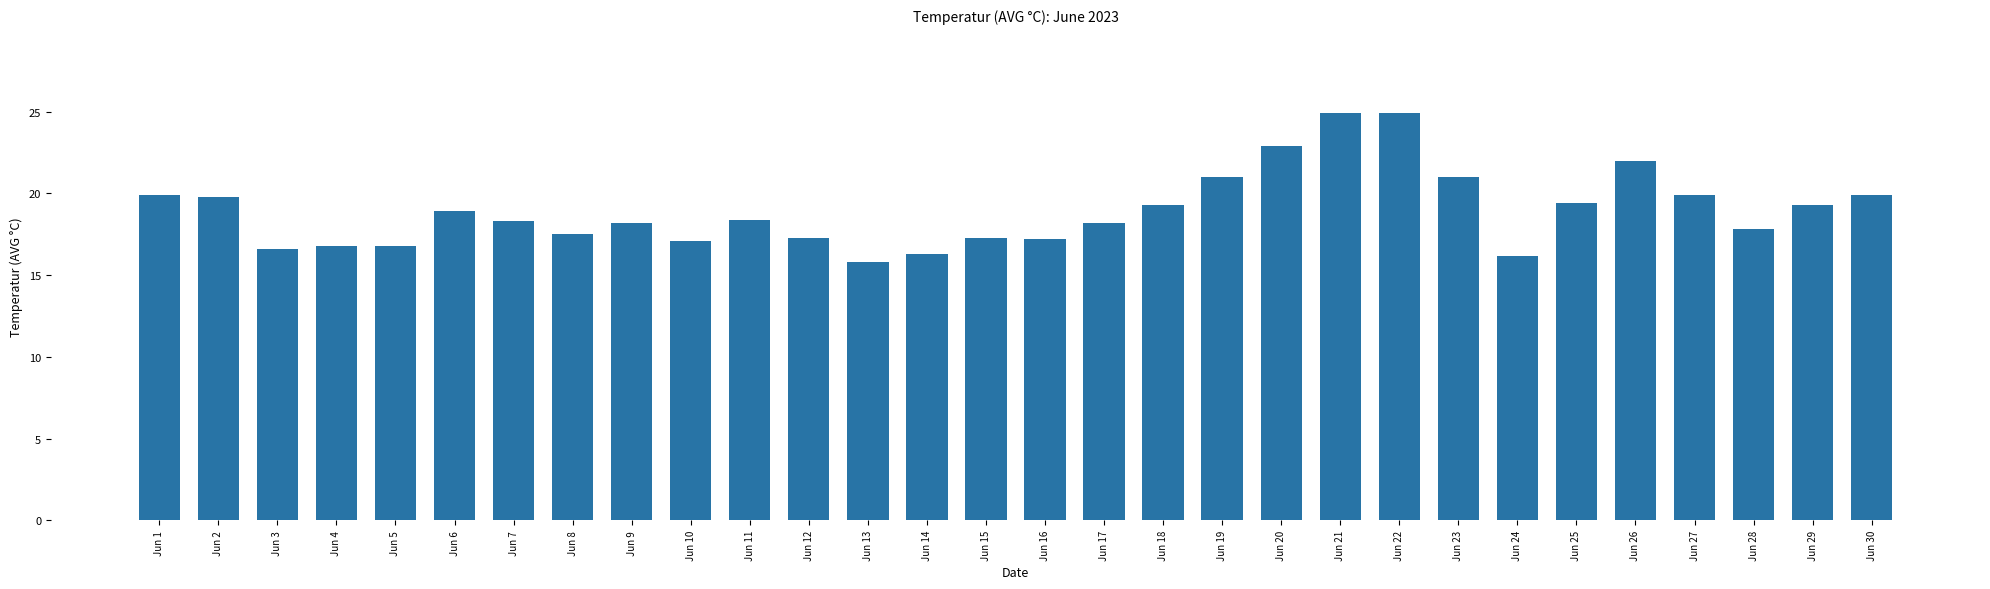

What is the difference between the maximum and minimum values?

9.1